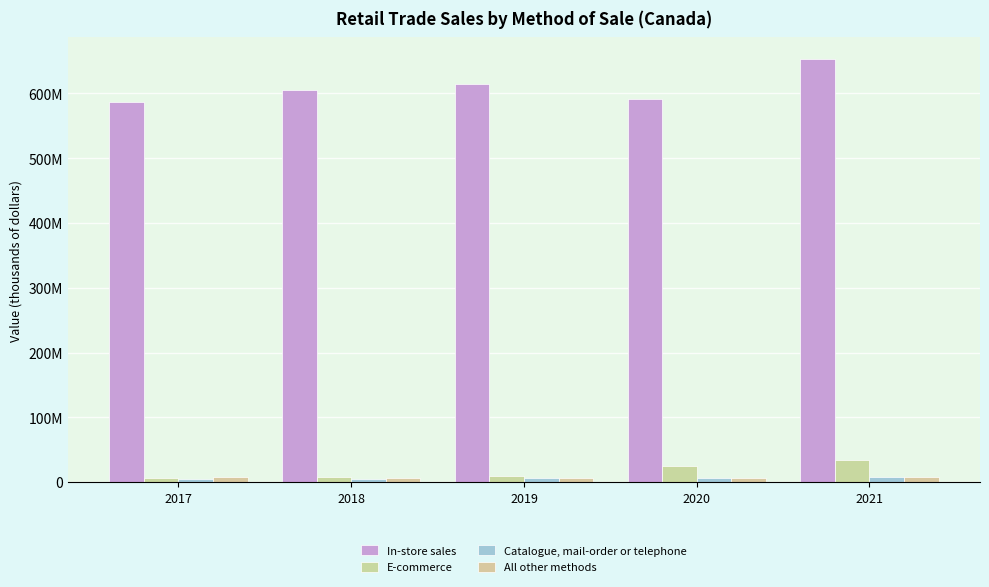

Does the chart contain stacked bars?

No